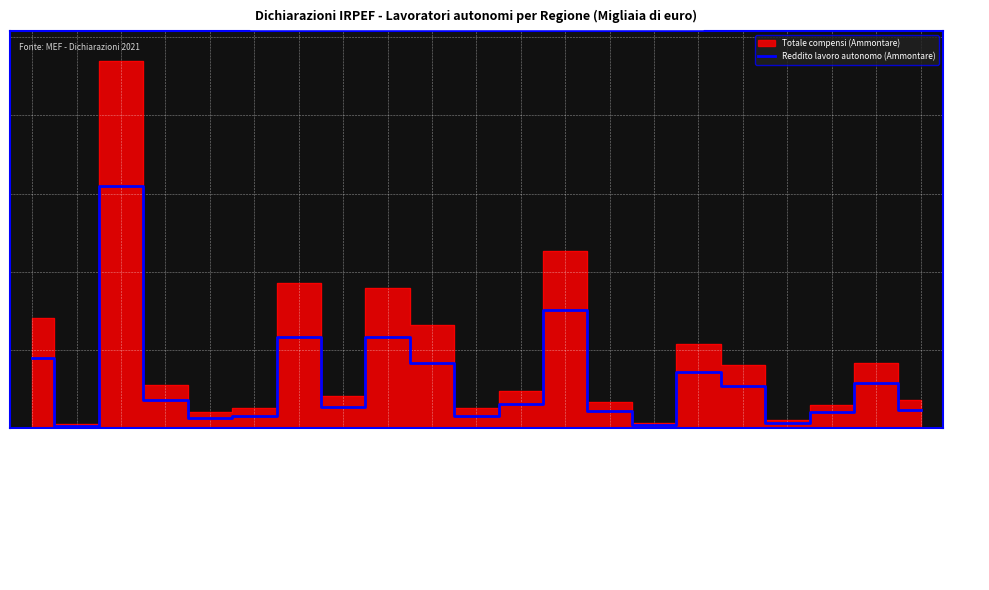

How many values exceed 600?

11